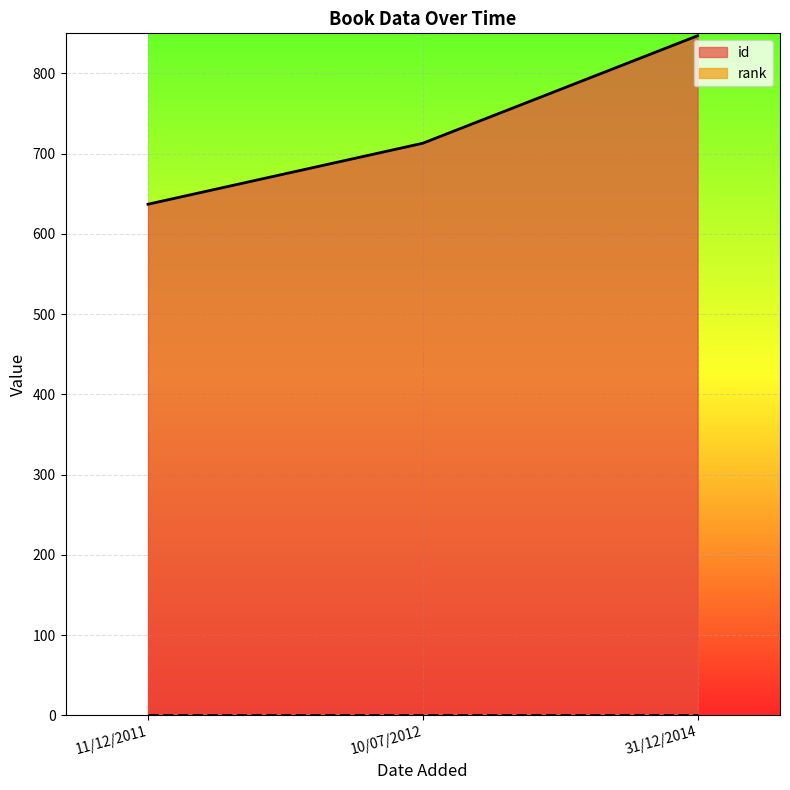

List the labels in order of value, largest first.

31/12/2014, 10/07/2012, 11/12/2011